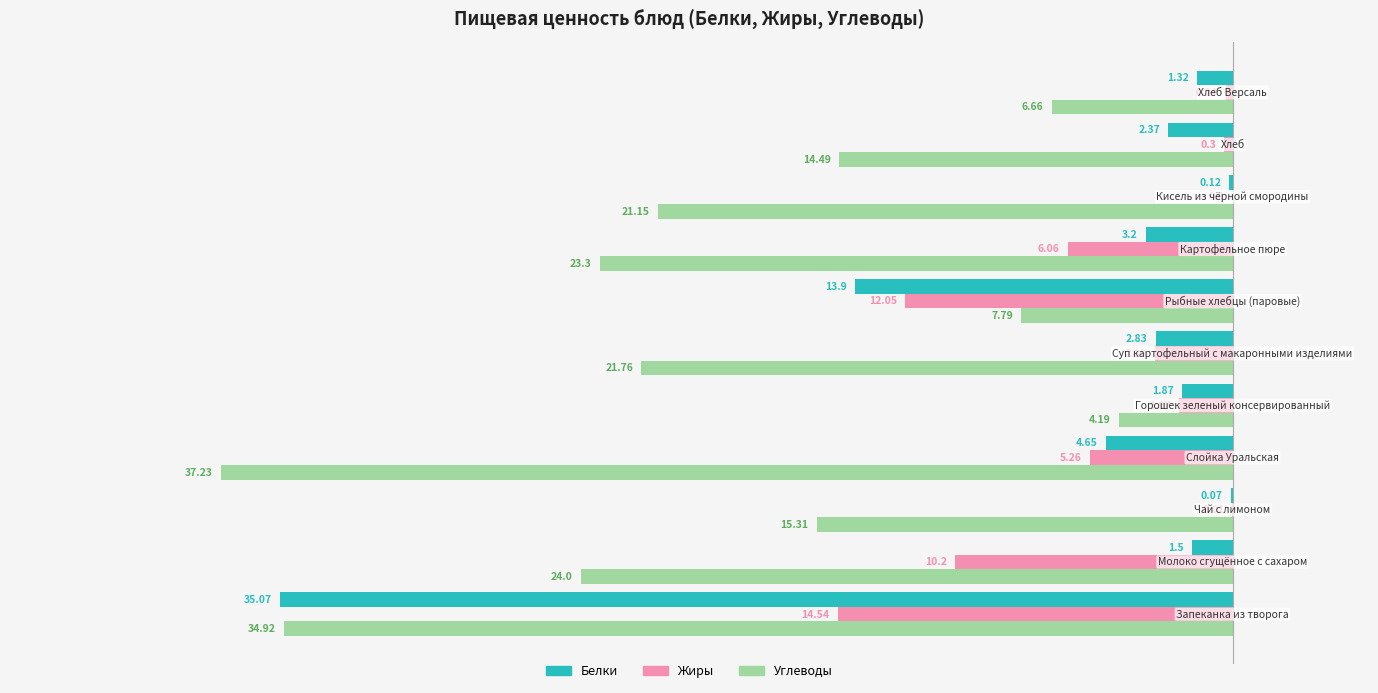

What are all the series names shown in the legend?

Белки, Жиры, Углеводы